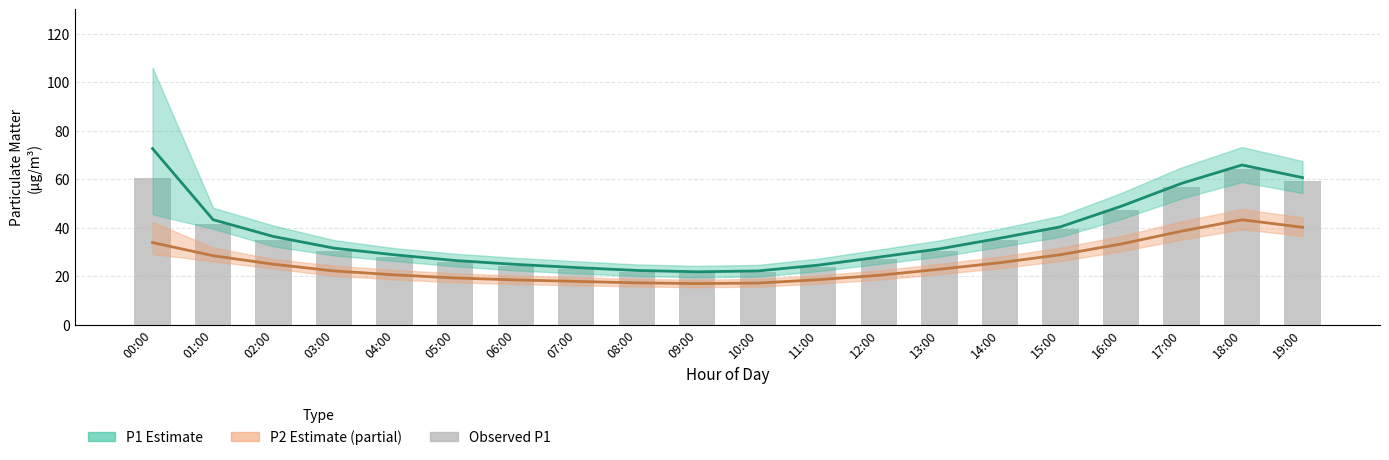

The P1 Estimate series shows 22.1 at 10:00. True or false?

True